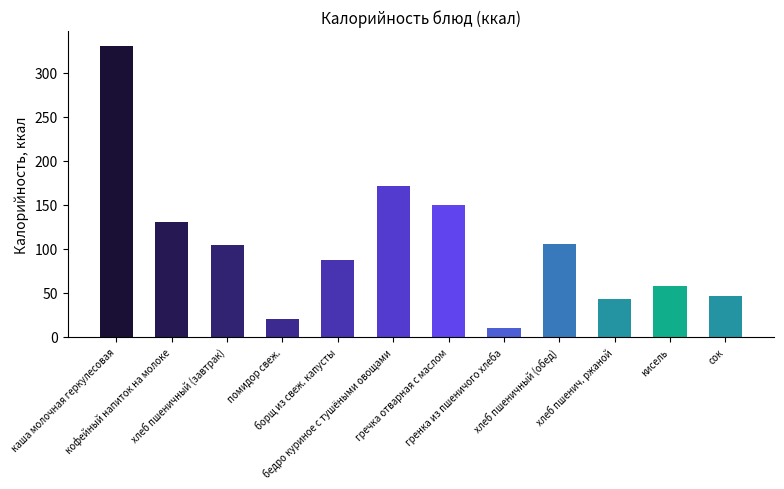

Does the chart contain any negative values?

No